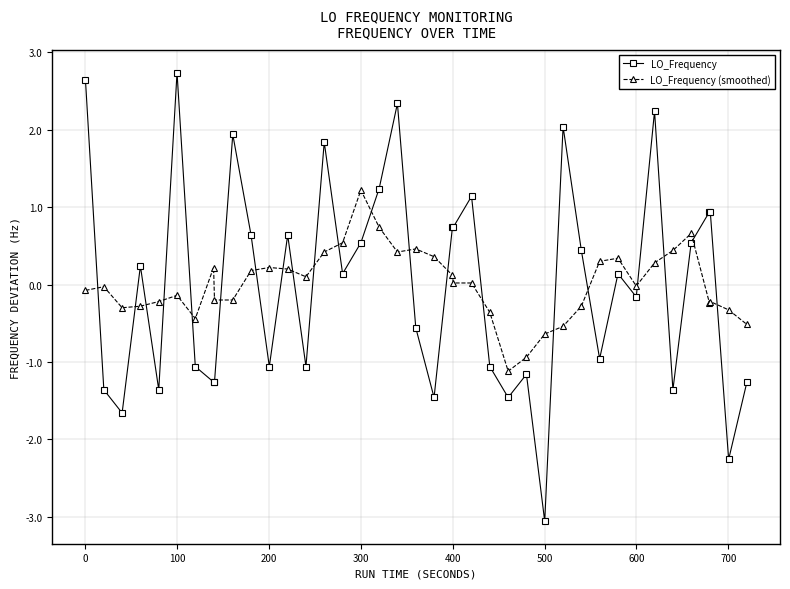

What is the minimum value for LO_Frequency (smoothed)?

-1.1